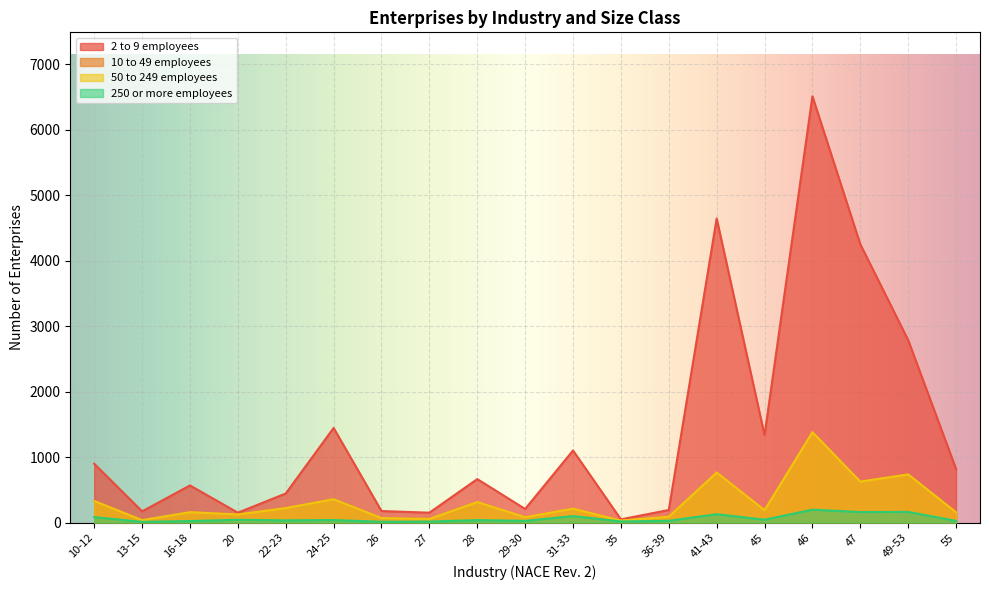

What is the label of the 5th point from the right?

45